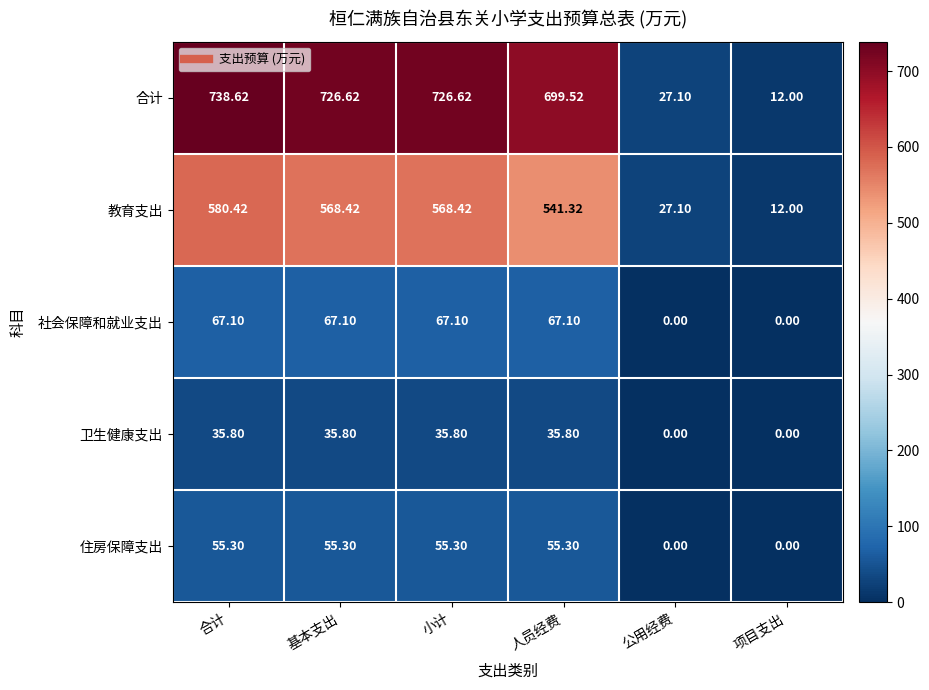

Which series has the widest spread of values?

合计